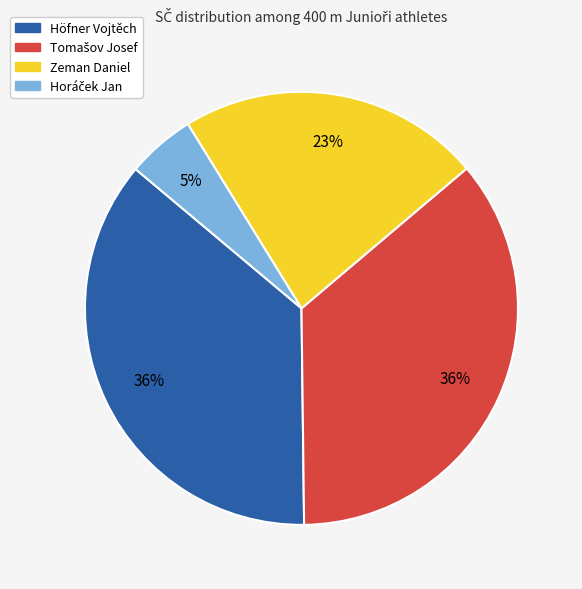

To the nearest percent, what is the difference between the largest and smallest slice percentages?

31%